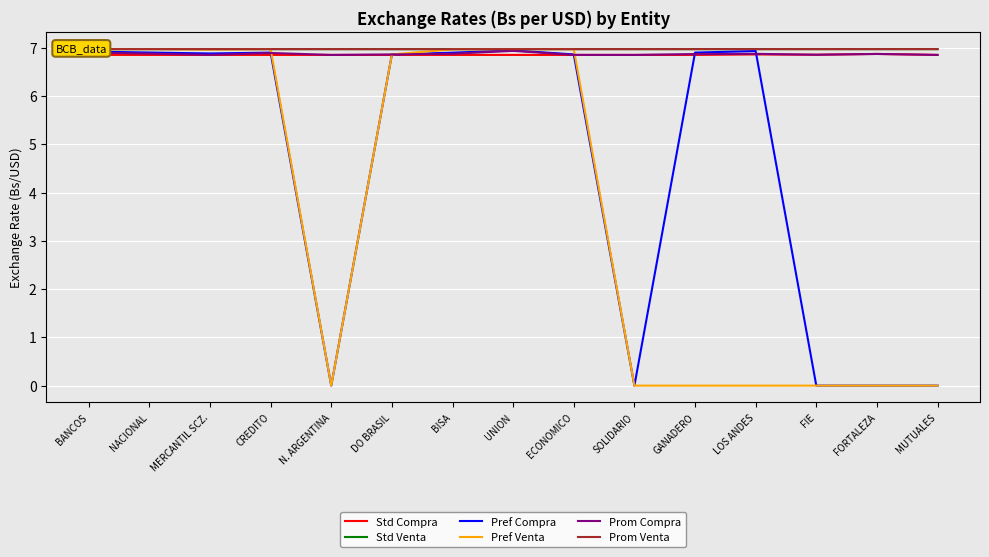

What is the average value of the Prom Venta series?

7.0